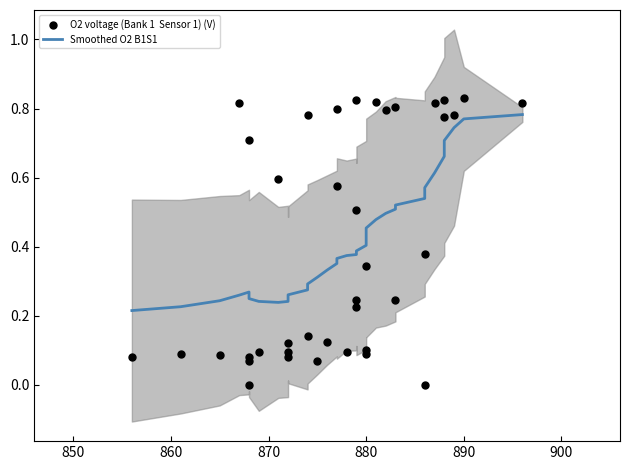

Is the value of Smoothed O2 B1S1 at 15 greater than the value of O2 voltage (Bank 1  Sensor 1) (V) at 11?

Yes